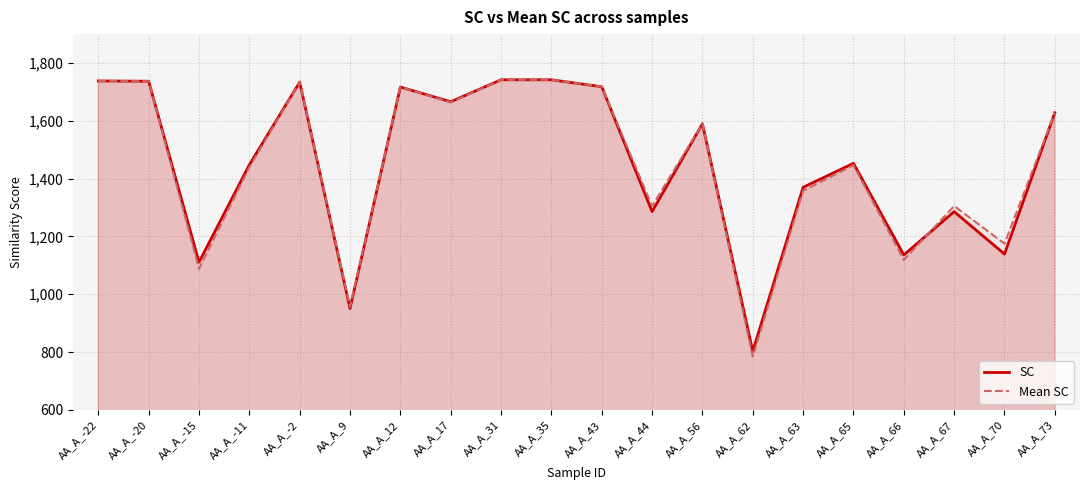

What are all the series names shown in the legend?

SC, Mean SC